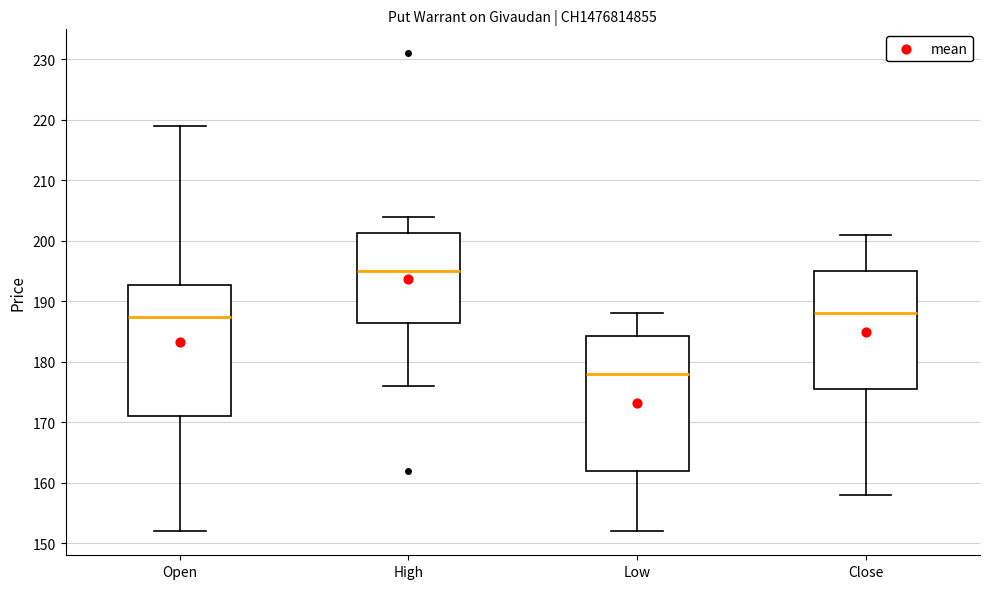

Reading left to right, read every box against the y-axis: the position of its median line, the range the box covers, and the ends of its whiskers. The values are not printed on the chart, so give them approximately, as read against the axis.

Open: median 188, box 171 to 193, whiskers 152 to 219
High: median 195, box 187 to 201, whiskers 176 to 204
Low: median 178, box 162 to 184, whiskers 152 to 188
Close: median 188, box 176 to 195, whiskers 158 to 201